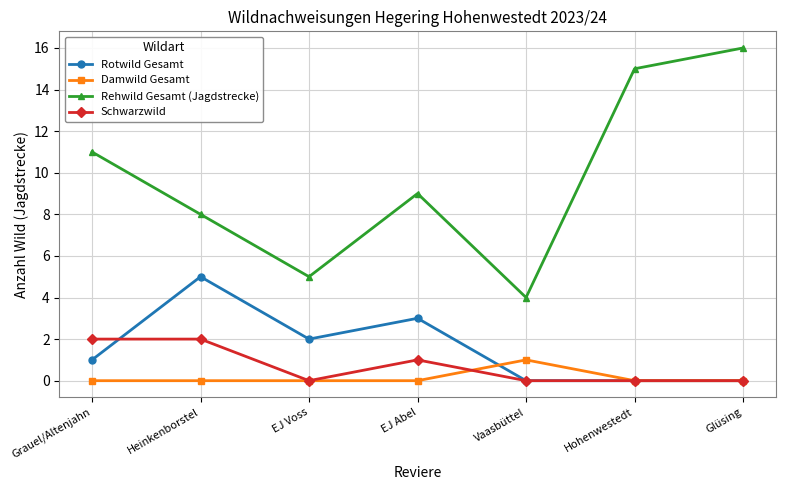

Which series has the largest range (max minus min)?

Rehwild Gesamt (Jagdstrecke)